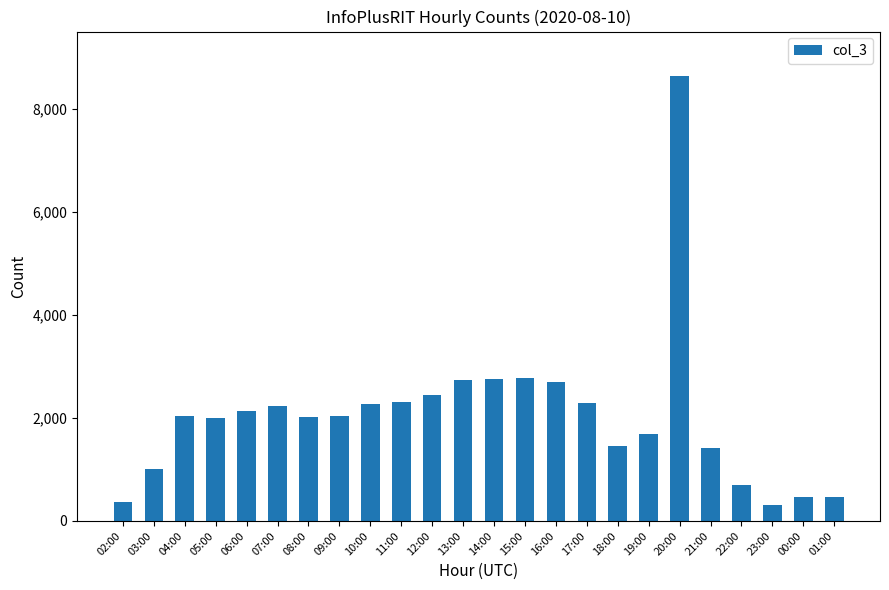

What is the sum of all values?

49212